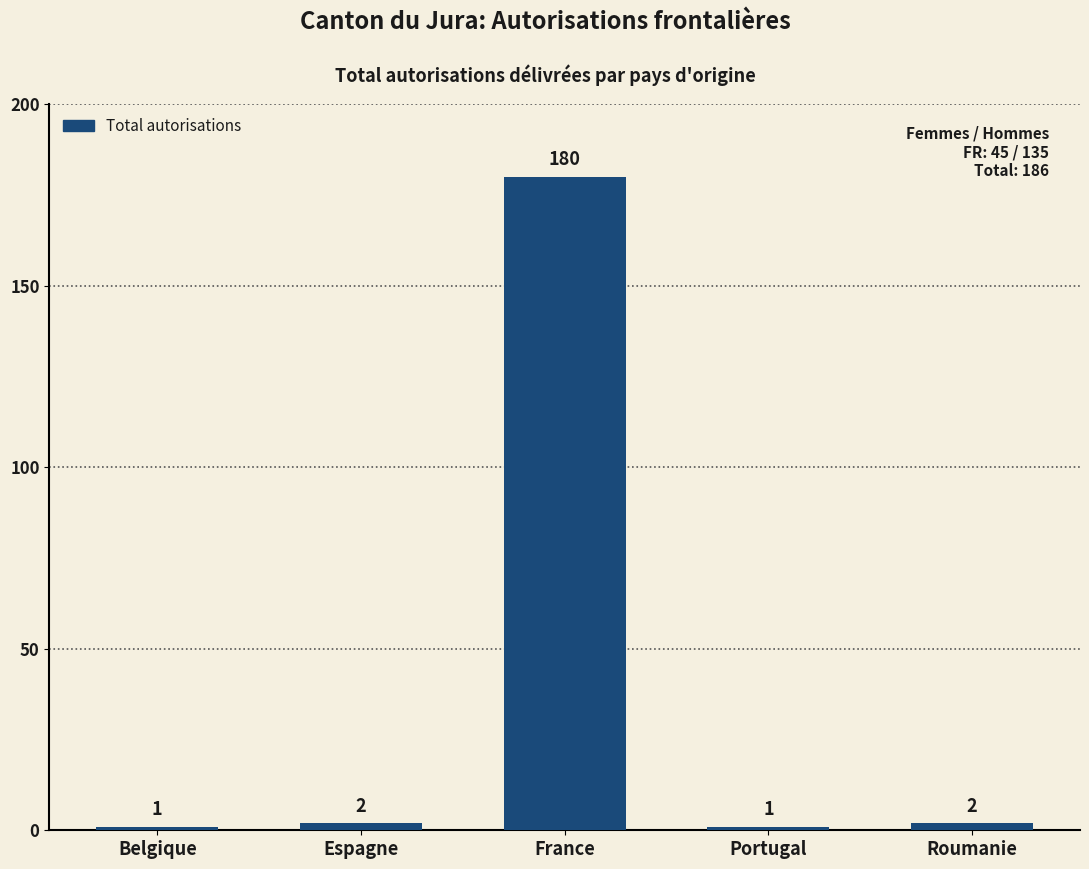

What is the ratio of the value at Espagne to the value at Belgique?

2.0